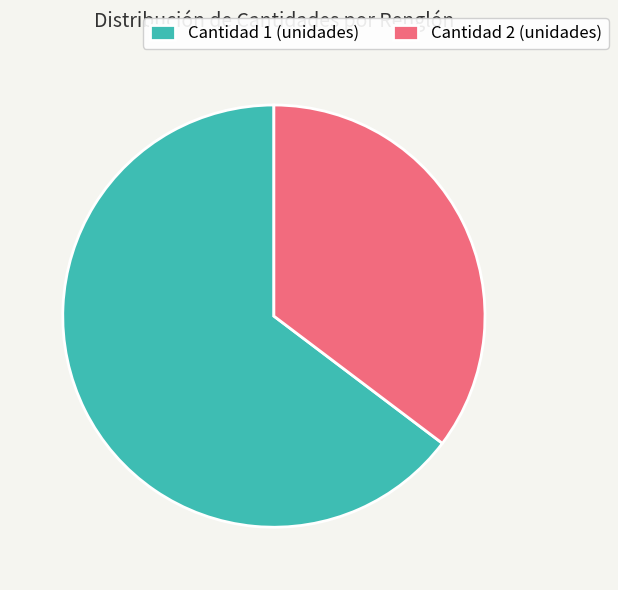

What is the smallest slice in the pie chart?

Cantidad 2 (unidades)